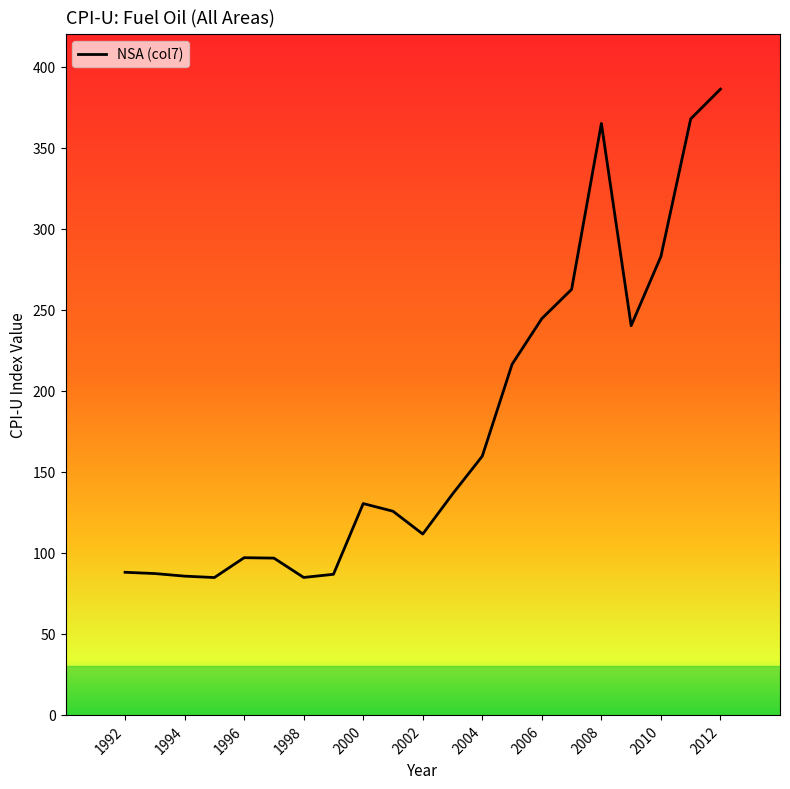

What is the maximum value shown in the chart?

386.2